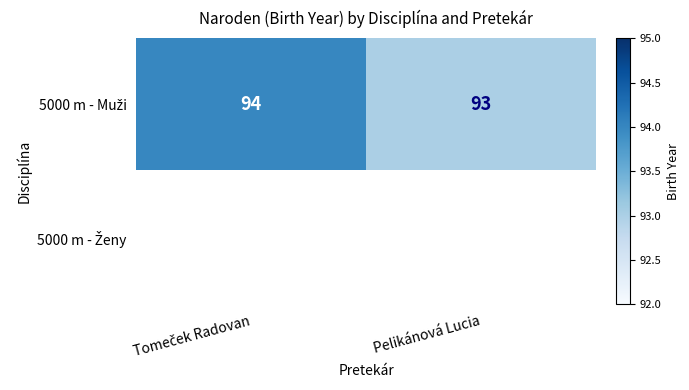

The value of 5000 m - Muži at Tomeček Radovan is 43.4. True or false?

False